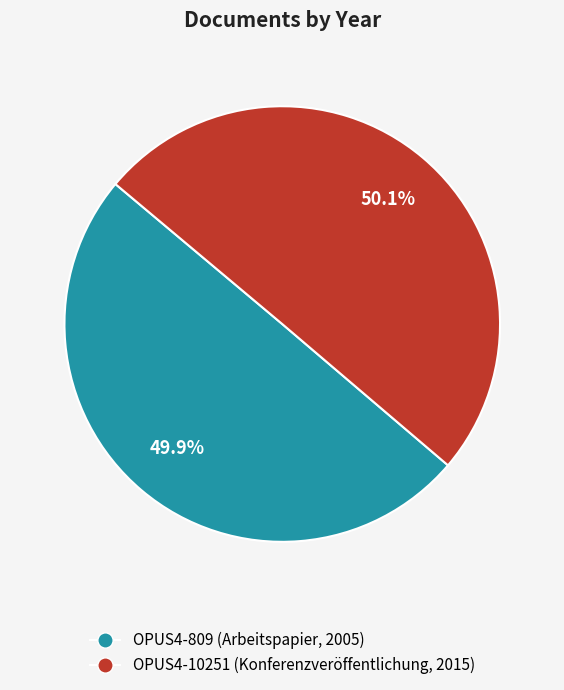

Count the number of slices in the pie.

2